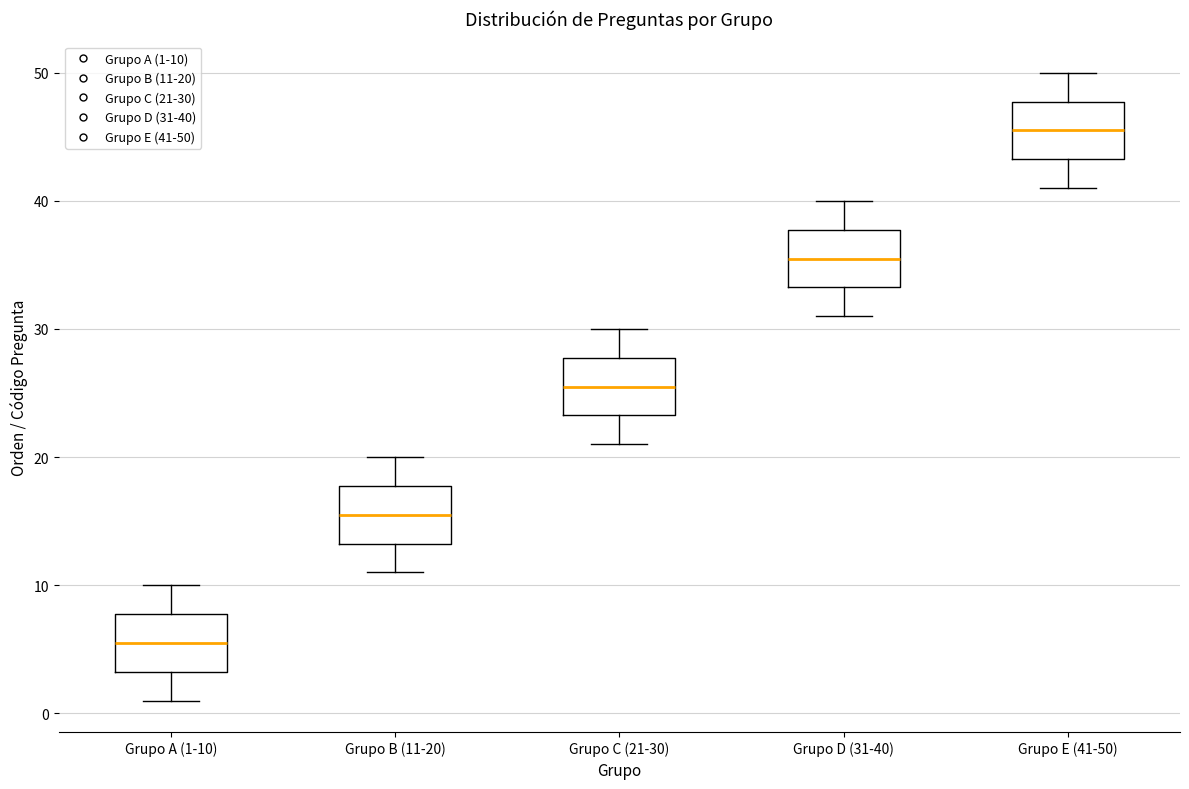

Where does the upper whisker of the box for Grupo E (41-50) end on the y-axis? The values are not printed on the chart, so give them approximately, as read against the axis.

50